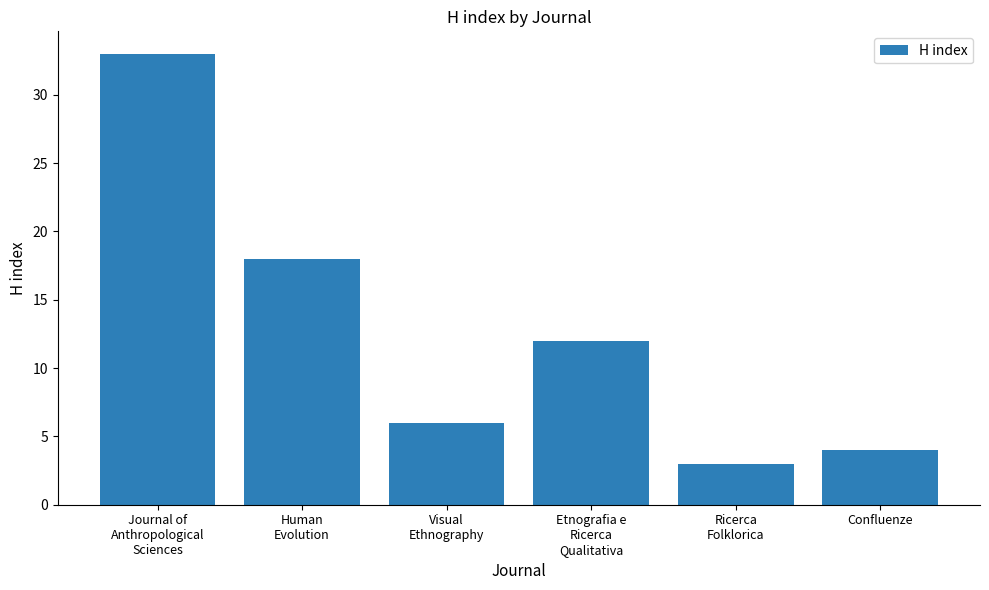

Are the bars grouped side by side (vs. stacked)?

No